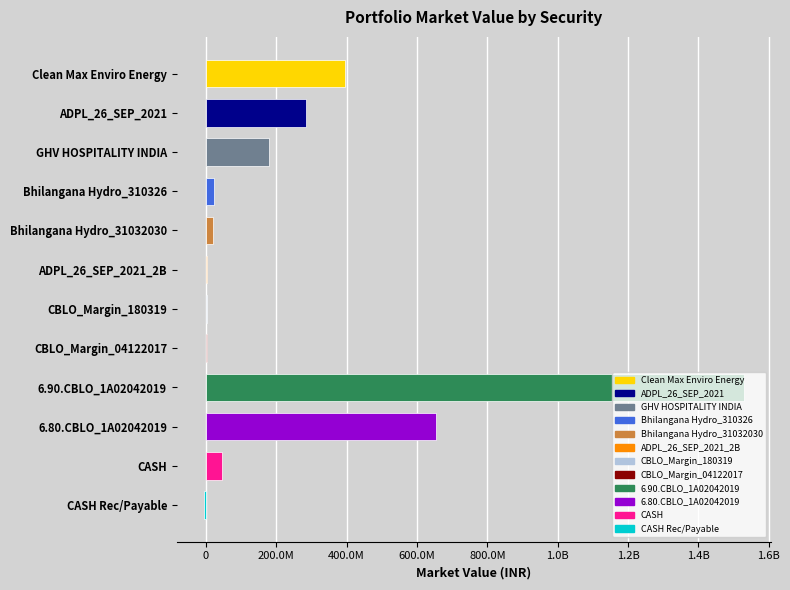

Does the chart contain stacked bars?

No